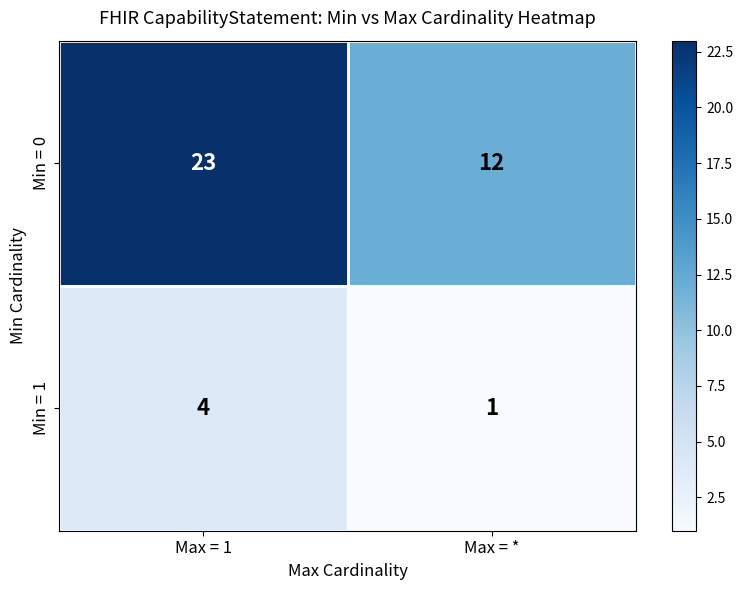

What is the spread (max minus min) of values at Max = *?

11